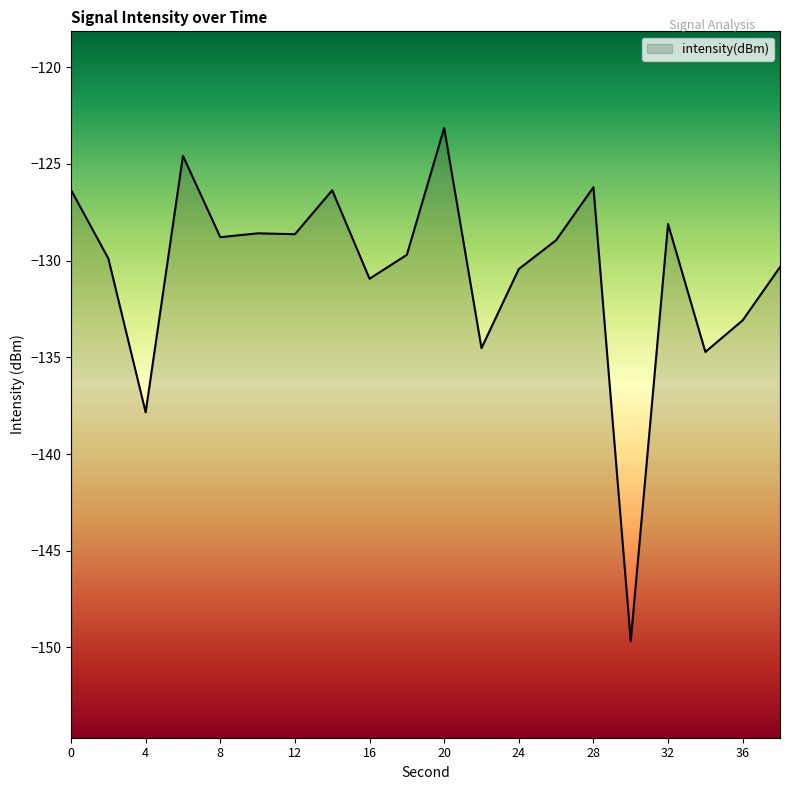

What is the change in value from 6 to 30?

-25.1